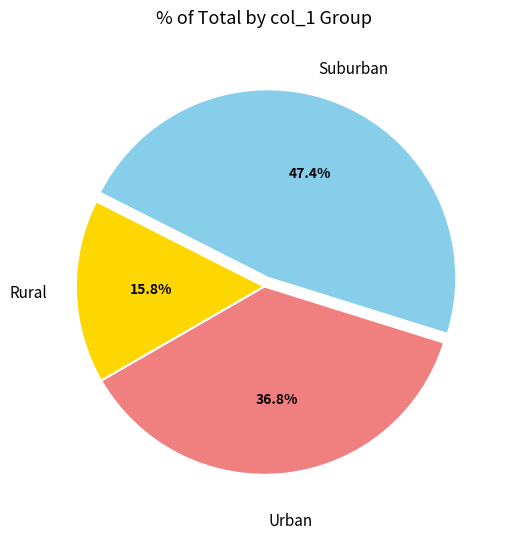

What is the smallest slice in the pie chart?

Rural